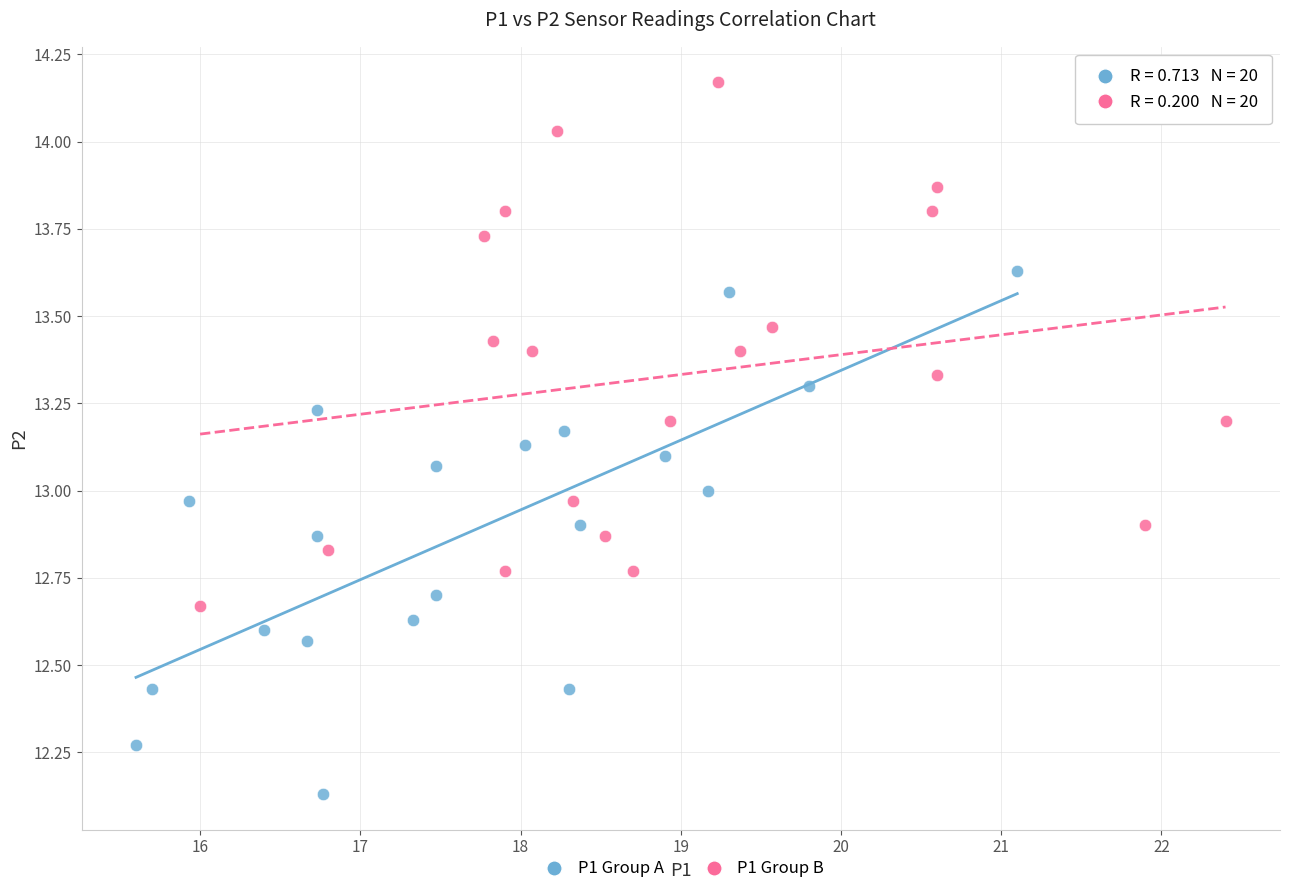

Which series contains the highest Y value?

P1 Group B